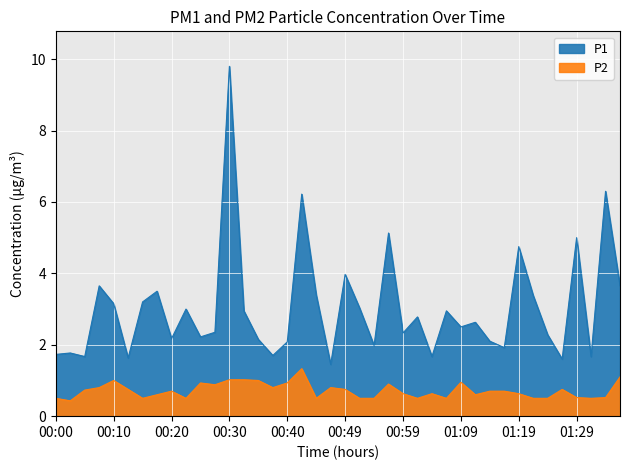

What is the total value across all series at 00:20?

2.9